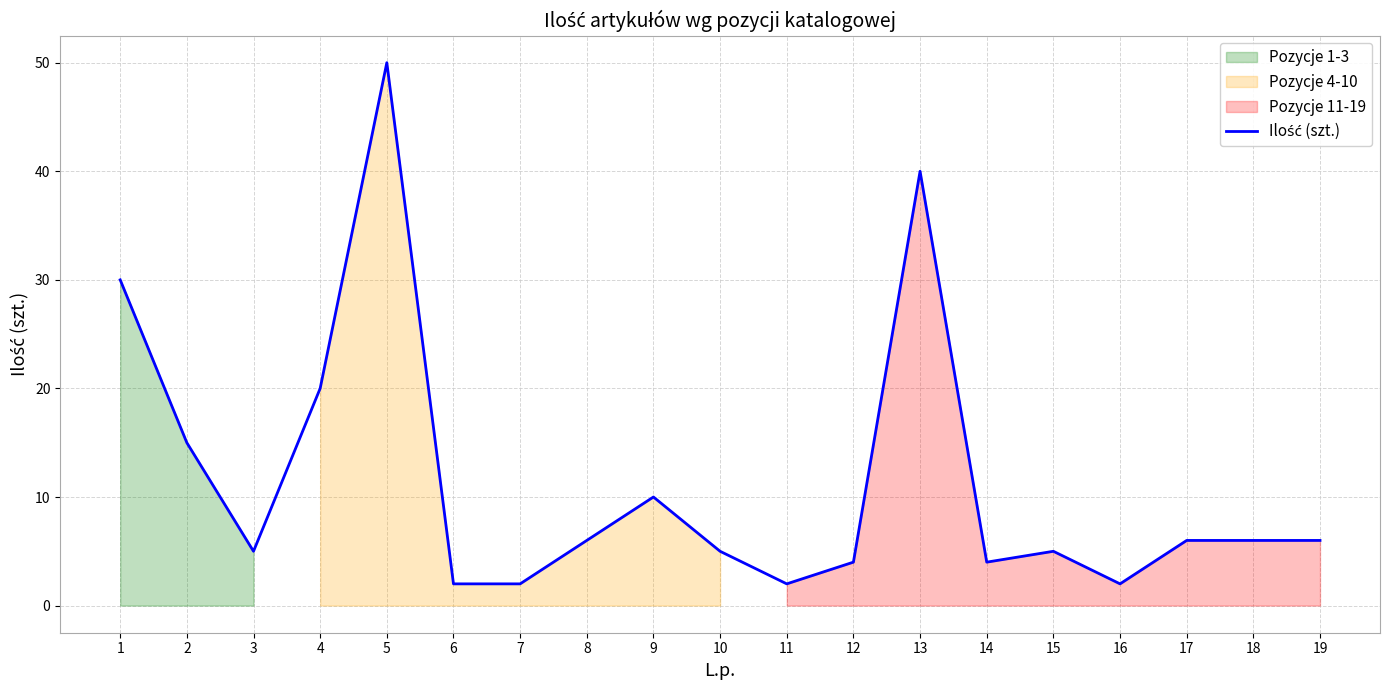

Reading left to right, transcribe all the data shown in this chart.

1=30	2=15	3=5	4=20	5=50	6=2	7=2	8=6	9=10	10=5	11=2	12=4	13=40	14=4	15=5	16=2	17=6	18=6	19=6